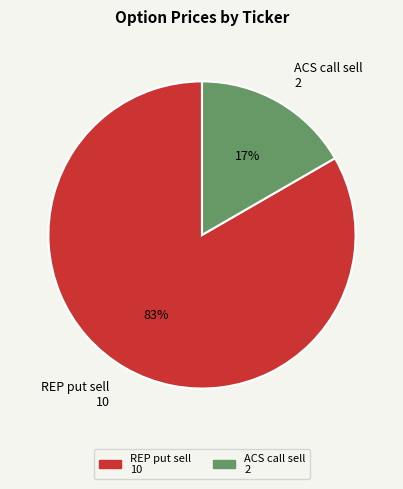

To the nearest percent, what is the average slice percentage?

50%